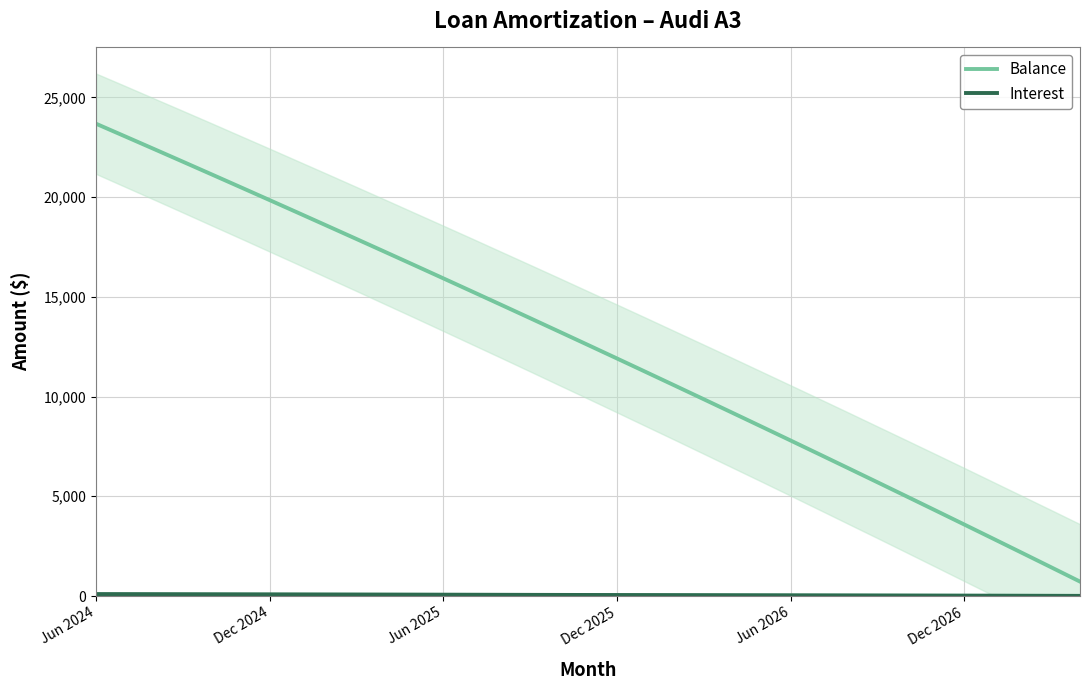

Which series changed the most between 13 and 17?

Balance